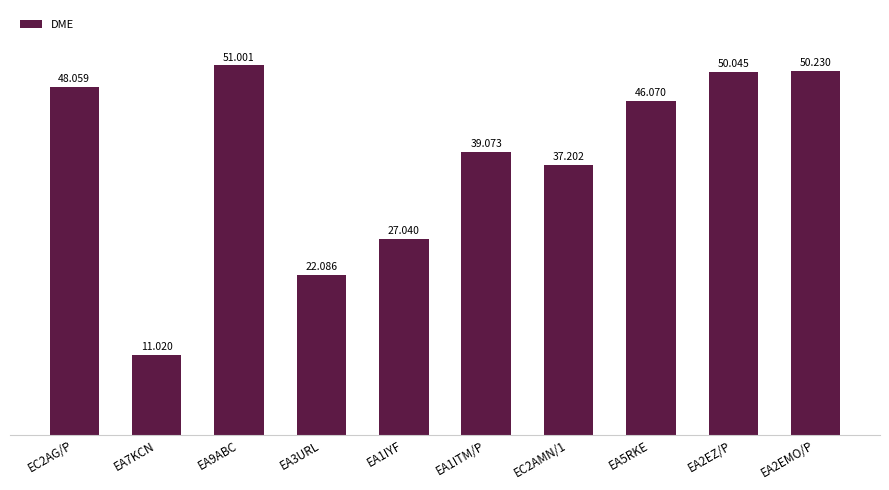

Reading left to right, transcribe all the data shown in this chart.

48059	11020	51001	22086	27040	39073	37202	46070	50045	50230